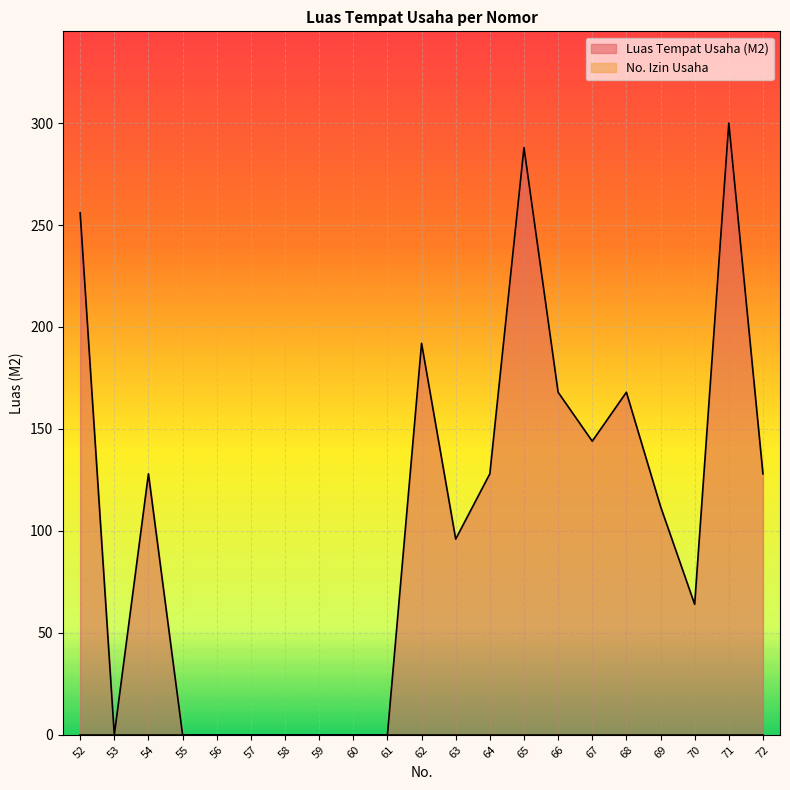

What is the sum of the values at 53 and 71?

300